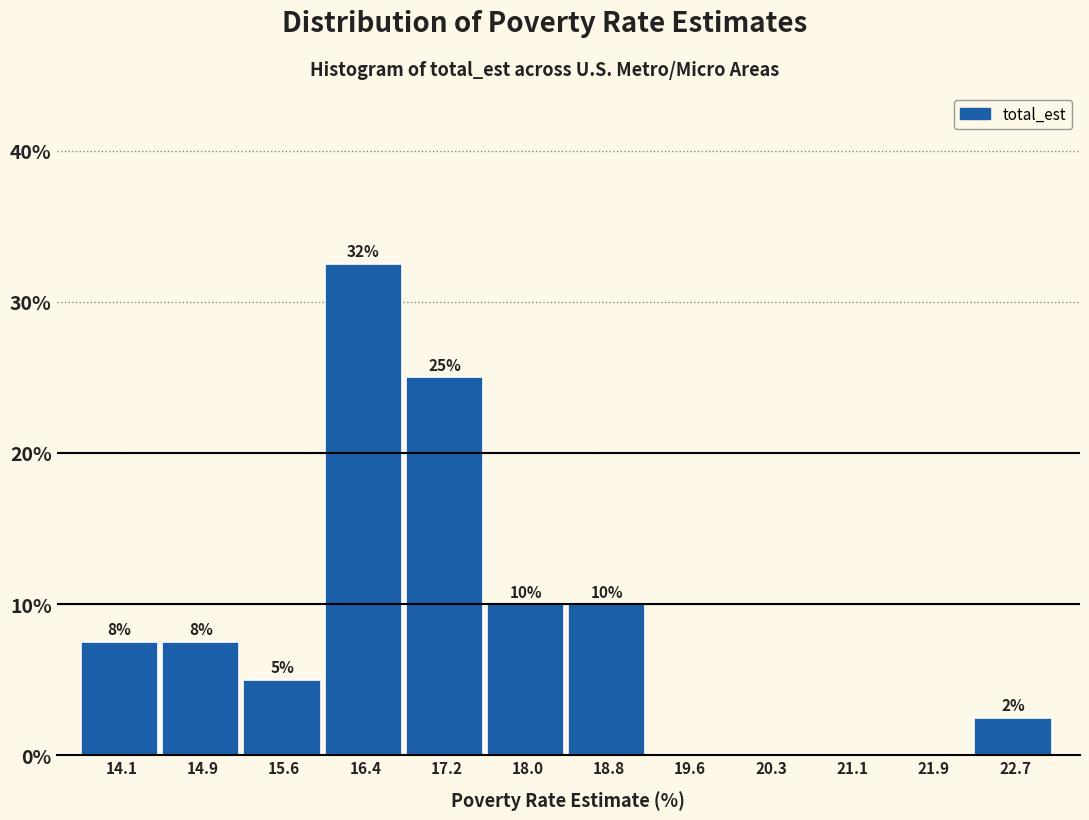

Which range on the x-axis has the tallest bar?

16.0 to 16.8